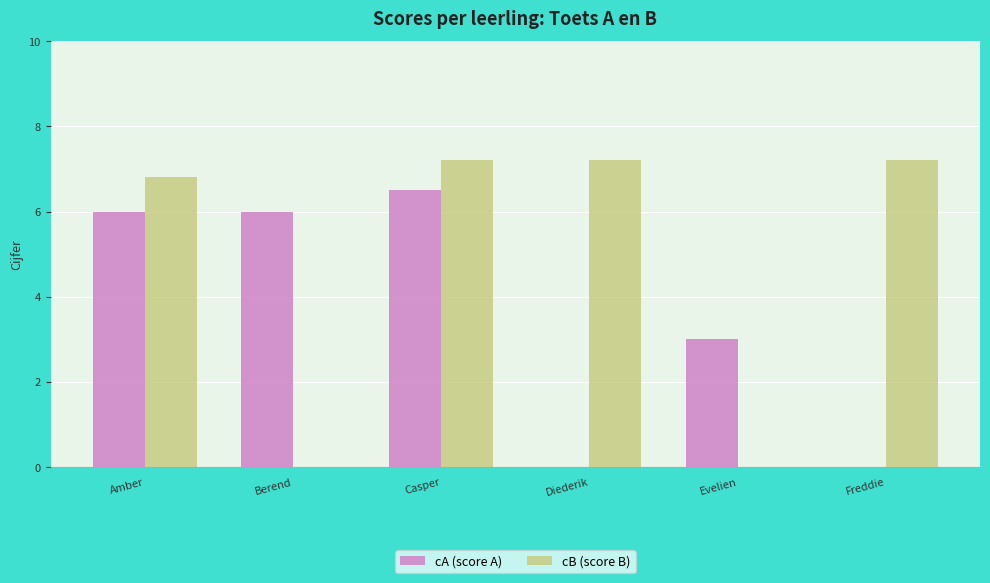

True or false: cB (score B) has a value of 7.2 at Diederik.

True